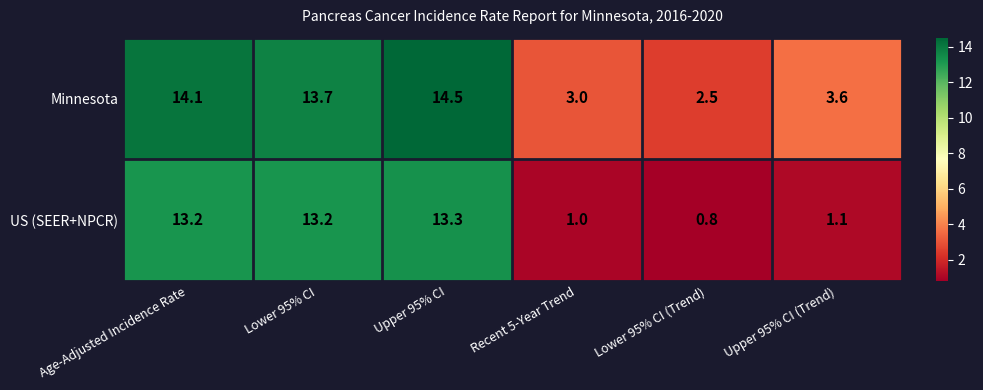

Rank the series at Recent 5-Year Trend from highest to lowest value.

Minnesota, US (SEER+NPCR)